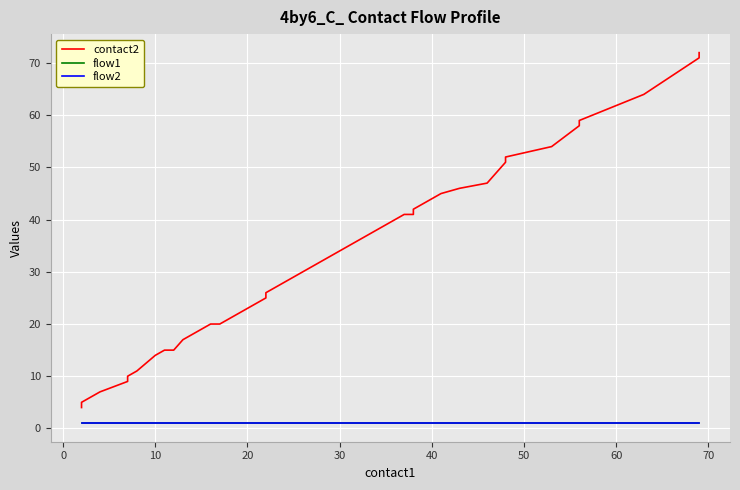

Is the value of flow1 at 25 greater than the value of flow2 at 25?

No